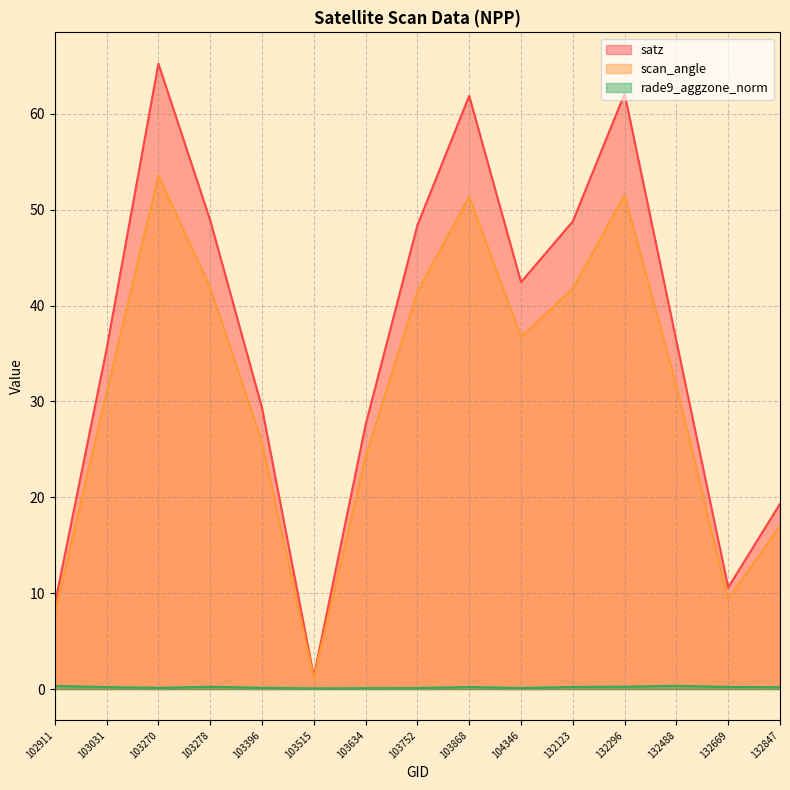

Reading left to right, extract all data points from this chart.

satz: 8.8	35.5	65.2	48.9	29.3	1.3	27.6	48.4	61.9	42.4	48.8	62.1	36.3	10.6	19.3
scan_angle: 7.8	30.9	53.5	41.9	25.7	1.2	24.2	41.5	51.4	36.7	41.8	51.5	31.6	9.4	17.0
rade9_aggzone_norm: 0.3	0.2	0.1	0.2	0.1	0.1	0.1	0.1	0.2	0.1	0.2	0.2	0.3	0.2	0.2